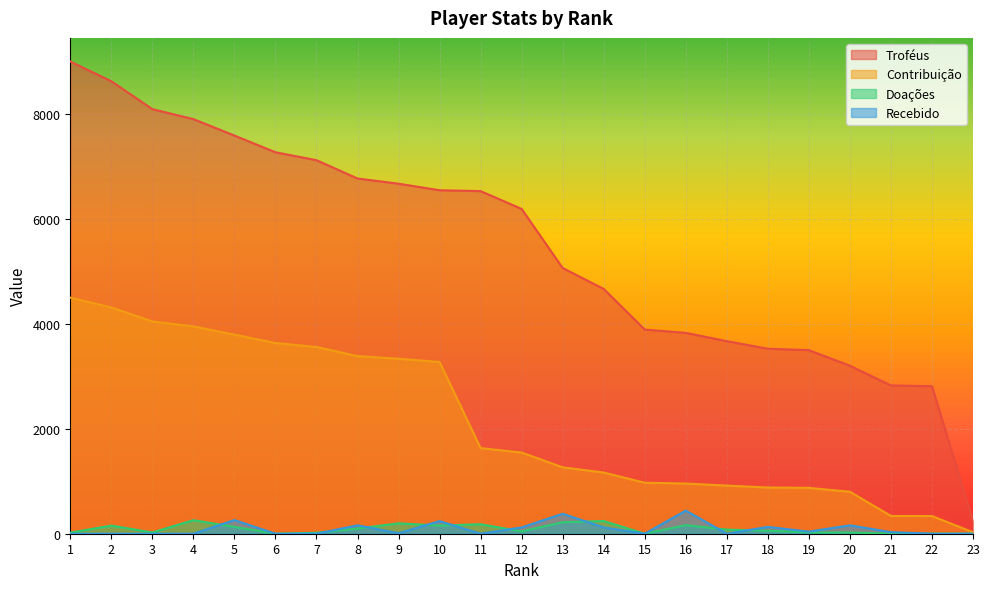

What is the approximate value of Contribuição at 22?

337